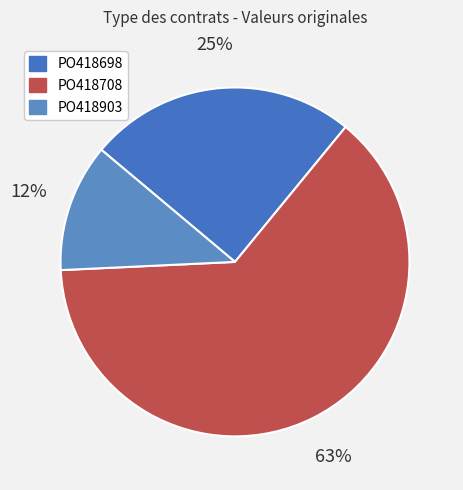

Rank the categories by value from lowest to highest.

PO418903, PO418698, PO418708